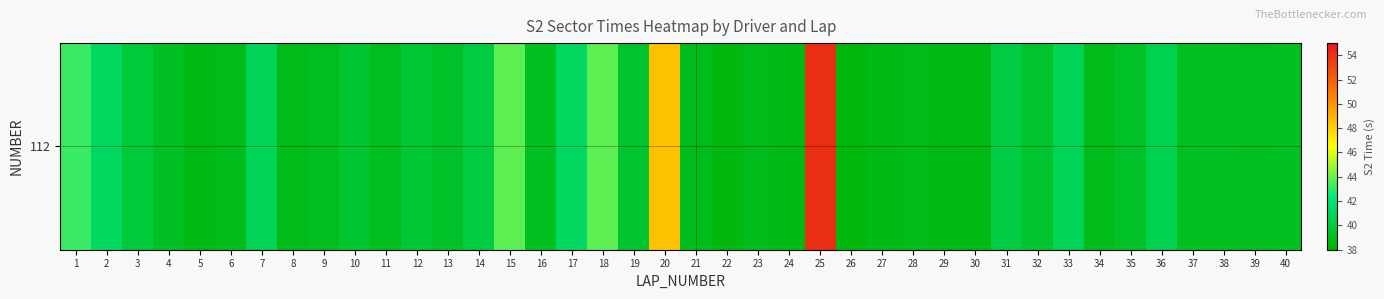

The chart shows a value of 38.9 at 23. True or false?

True